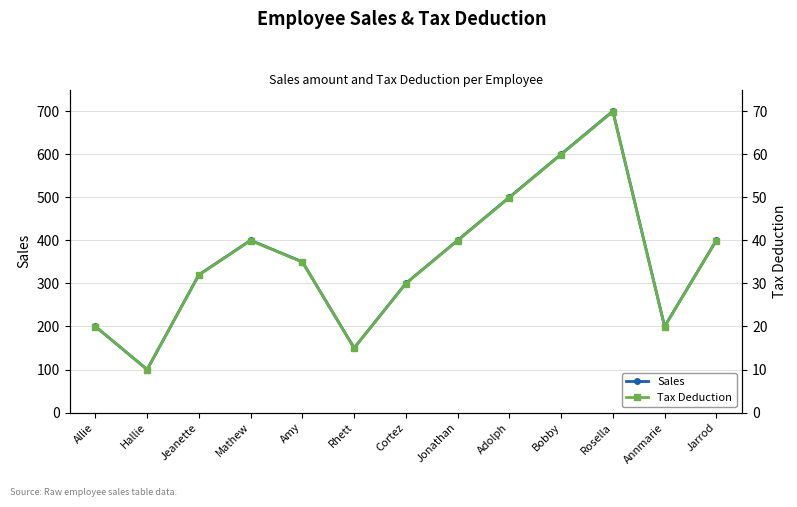

At Rhett, list the series in order from smallest to largest.

Tax Deduction, Sales